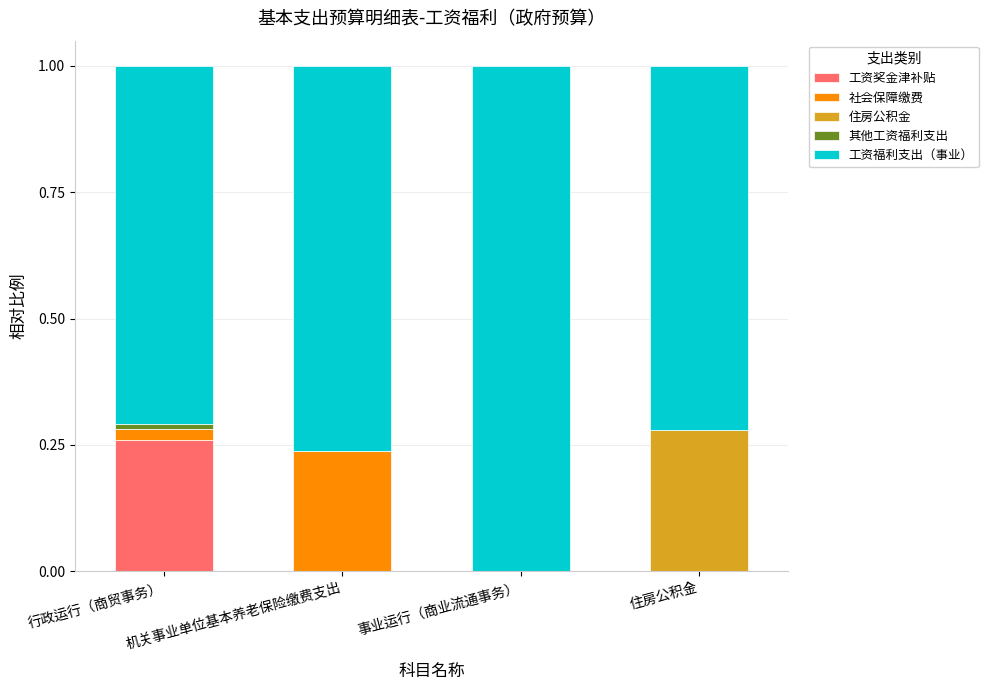

At which label does 工资奖金津补贴 reach its peak?

行政运行（商贸事务）